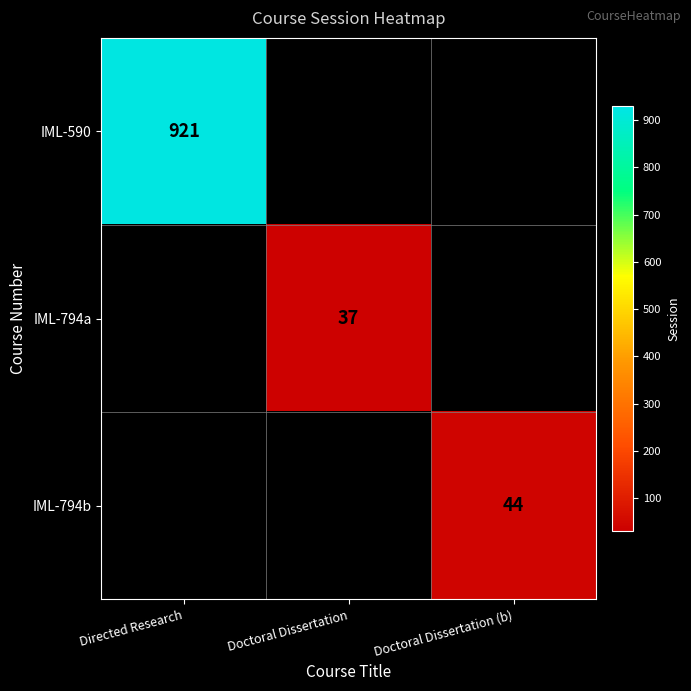

The value of IML-590 at Directed Research is 921. True or false?

True